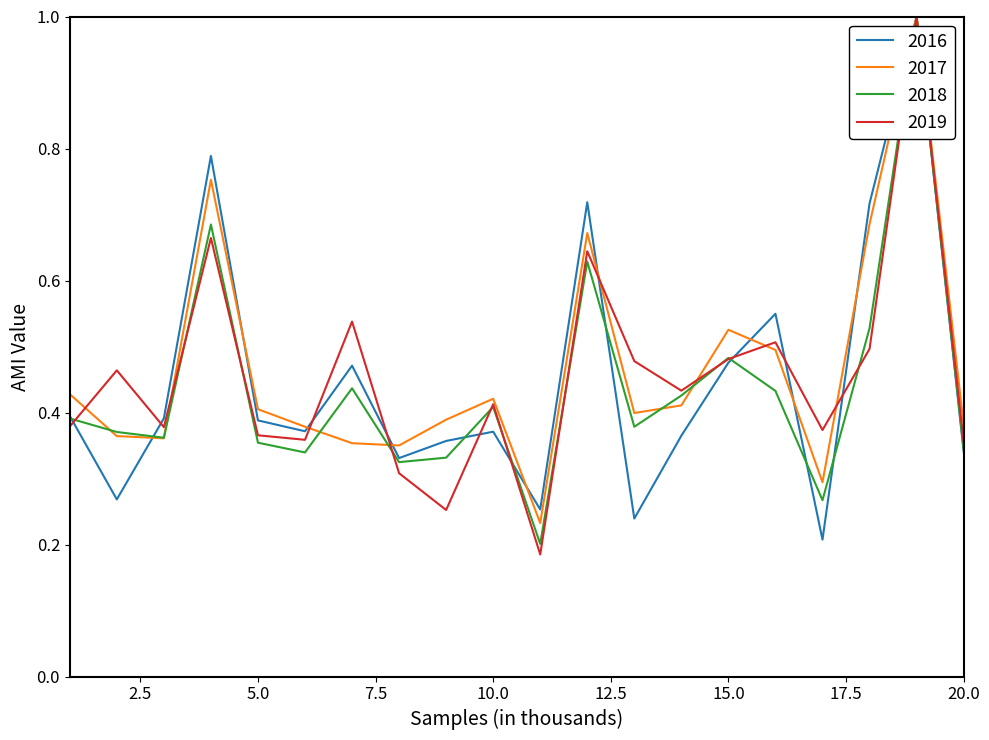

What is the highest value of the 2019 series?

1.0